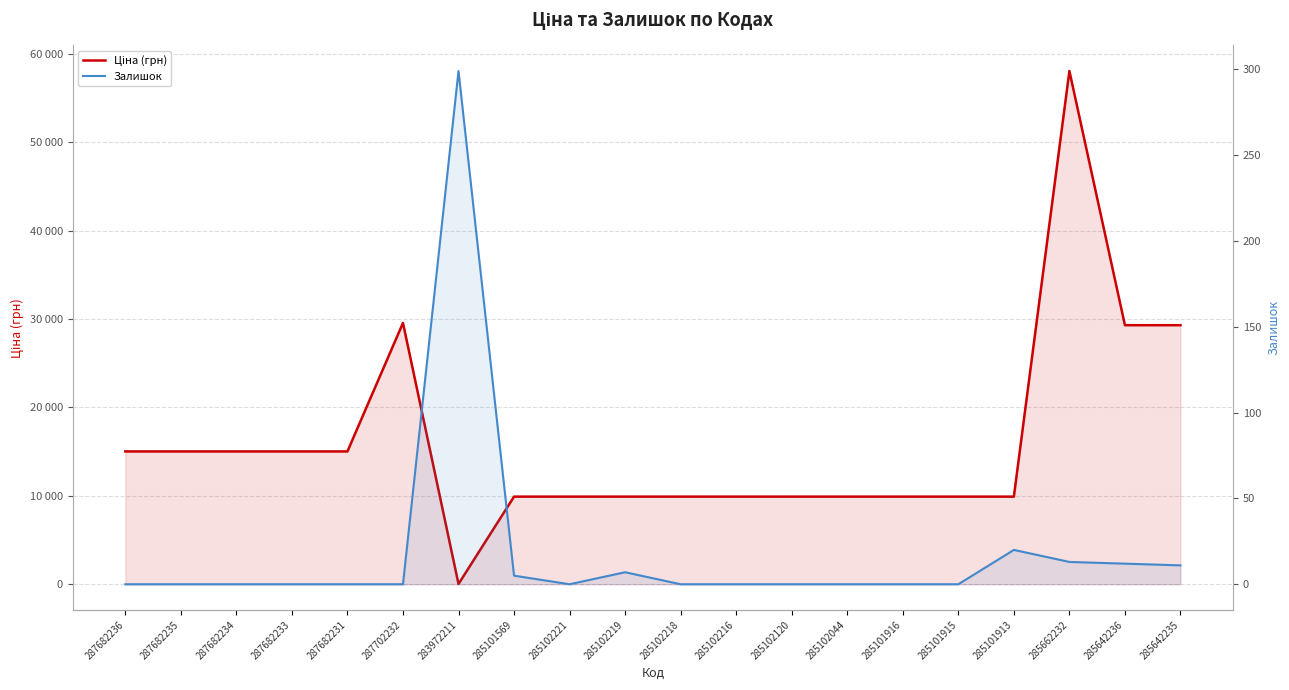

At 287682231, list the series in order from smallest to largest.

Залишок, Ціна (грн)